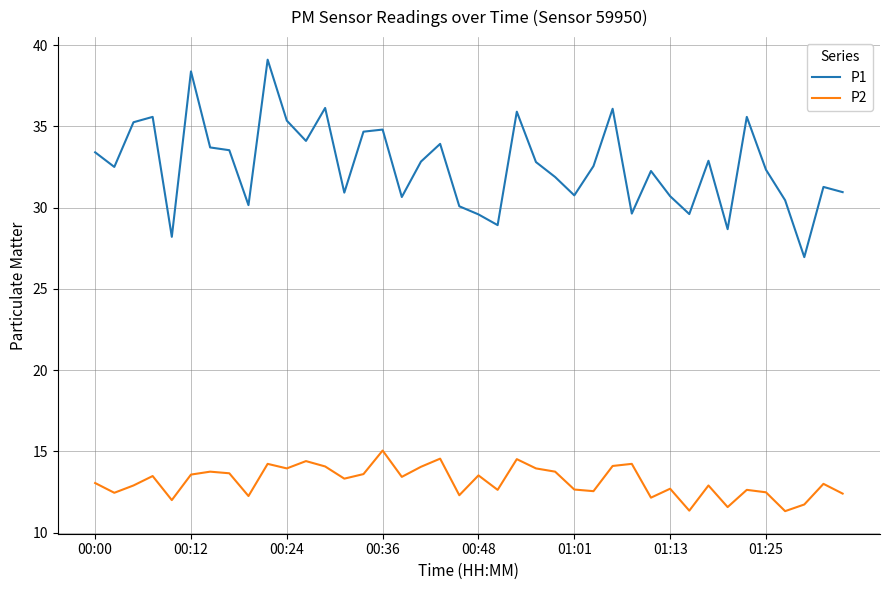

Which series has the largest total across all categories?

P1